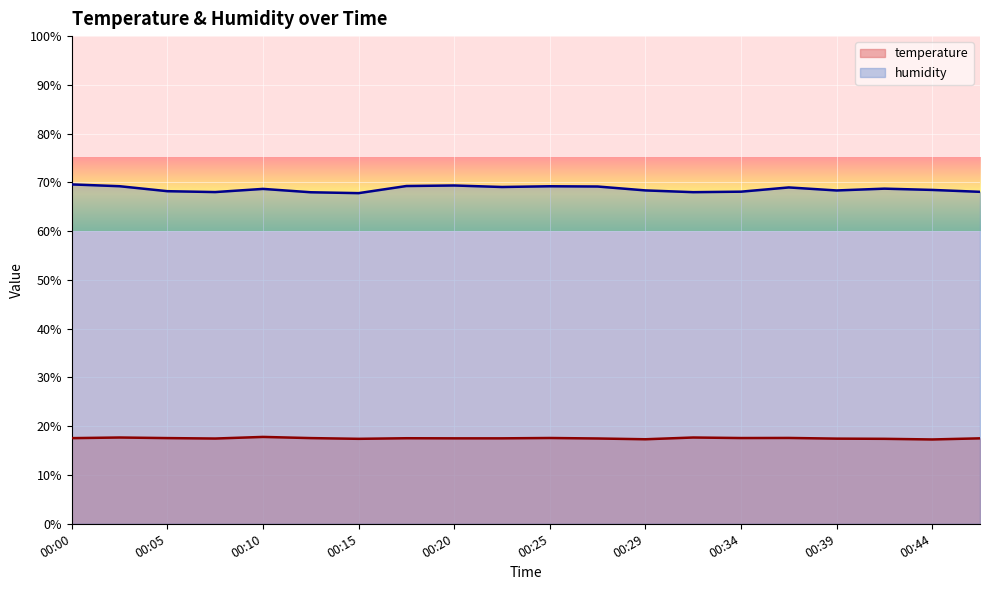

At which label is humidity closest to 68?

00:32